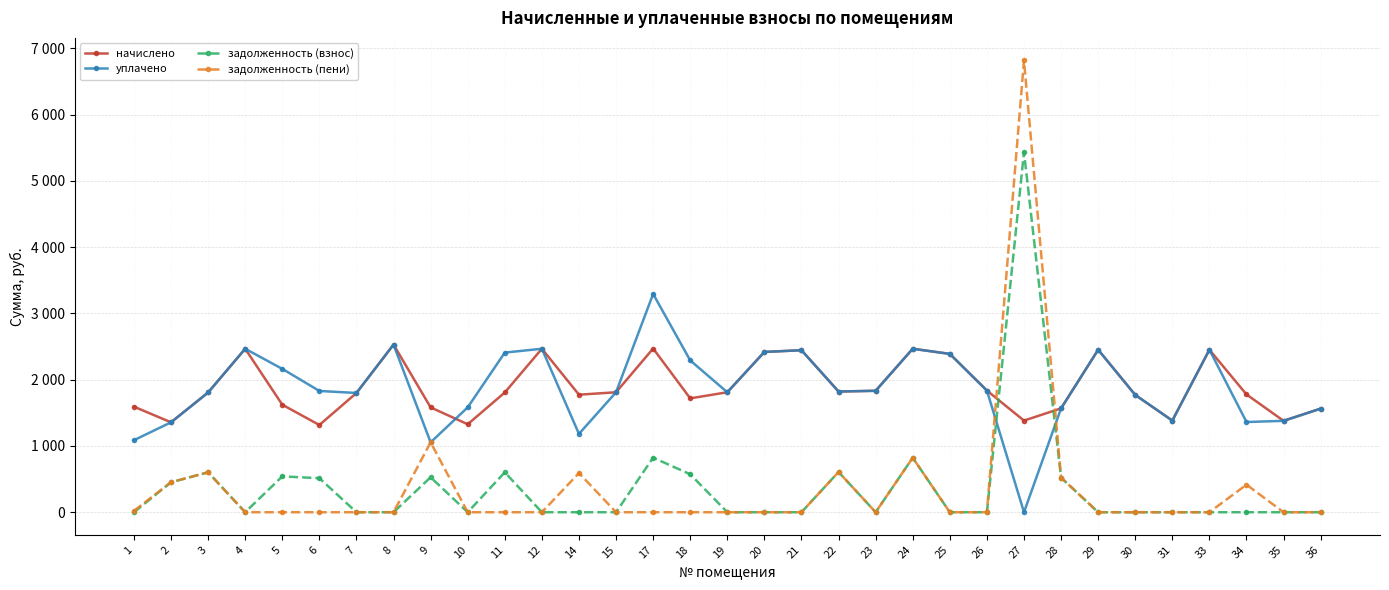

Reading right to left, extract all data points from this chart.

начислено: 1563.3	1379.0	1777.1	2451.9	1382.6	1769.8	2451.9	1567.0	1382.6	1836.1	2389.2	2466.6	1832.4	1821.4	2444.5	2418.7	1810.3	1718.1	2470.3	1810.3	1773.5	2466.6	1806.6	1327.3	1581.7	2529.3	1799.2	1316.2	1622.3	2466.6	1806.6	1356.8	1592.8
уплачено: 1563.3	1379.0	1361.0	2451.9	1382.6	1769.8	2451.9	1567.0	0.0	1836.1	2389.2	2466.6	1832.4	1821.4	2444.5	2418.7	1810.3	2290.8	3293.7	1810.3	1182.3	2466.6	2408.8	1582.4	1054.5	2529.3	1799.2	1829.8	2163.0	2466.6	1806.6	1356.8	1086.8
задолженность (взнос): 0.0	0.0	0.0	0.0	0.0	0.0	0.0	522.3	5433.9	0.0	0.0	822.2	0.0	607.1	0.0	0.0	0.0	572.7	823.4	0.0	0.0	0.0	602.2	0.0	527.2	0.0	0.0	513.6	540.8	0.0	602.2	452.3	0.0
задолженность (пени): 0.0	0.0	416.1	0.0	0.0	0.0	0.0	522.3	6816.6	0.0	0.0	822.2	0.0	607.1	0.0	0.0	0.0	0.0	0.0	0.0	591.1	0.0	0.0	0.0	1054.5	0.0	0.0	0.0	0.0	0.0	602.2	452.3	20.9